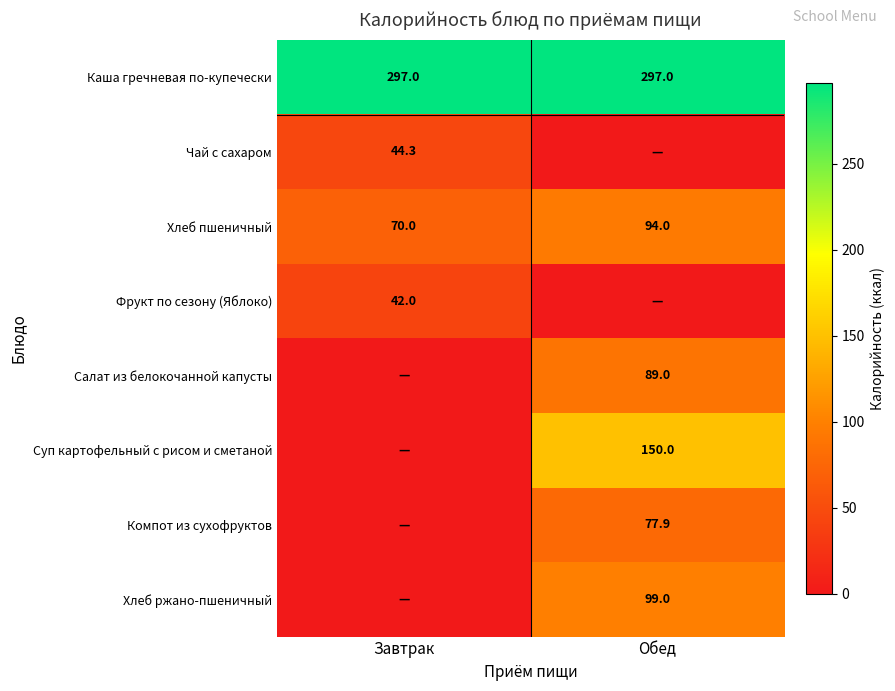

True or false: Каша гречневая по-купечески has a value of 446.6 at Завтрак.

False